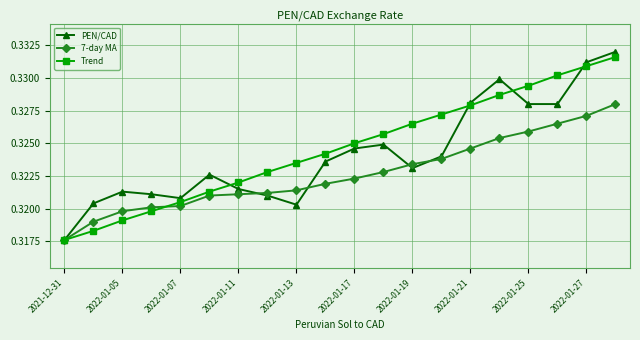

True or false: Trend has more than 1 interior local peaks.

False